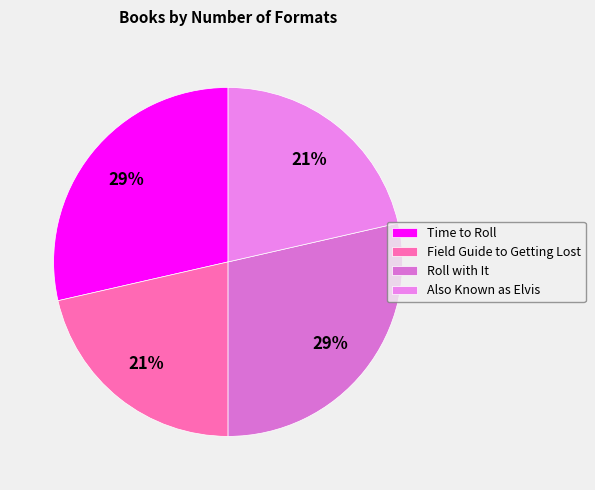

How many slices are in this pie chart?

4